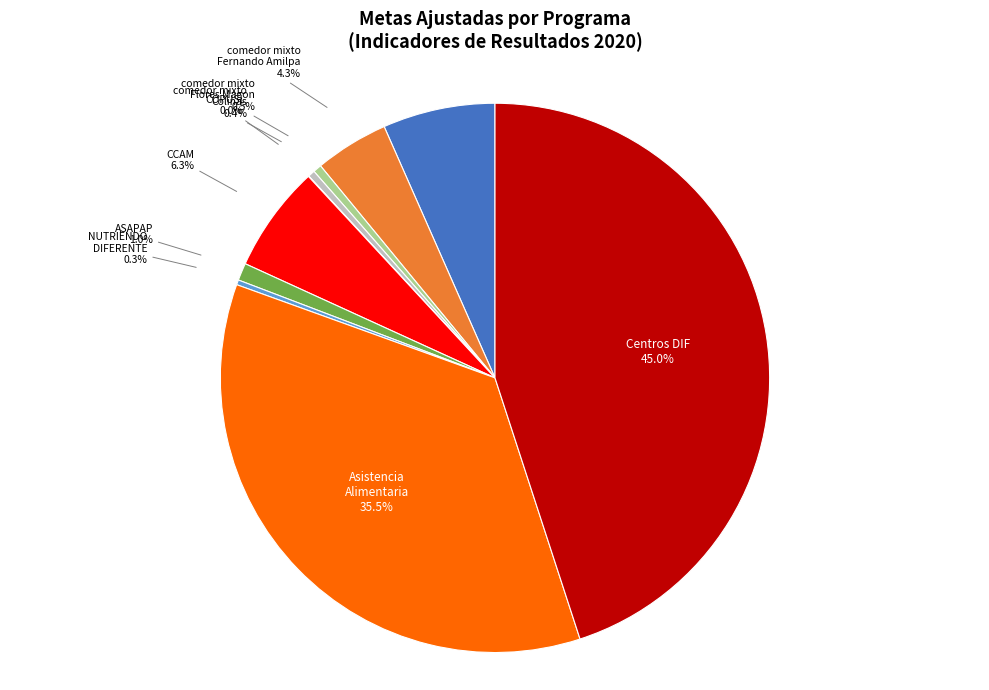

Is there any slice that represents more than half of the pie?

No